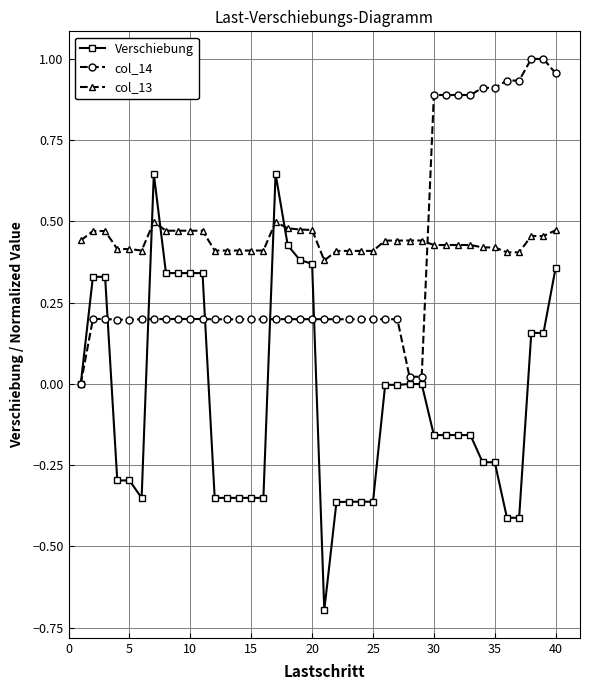

Which series has the widest spread of values?

Verschiebung